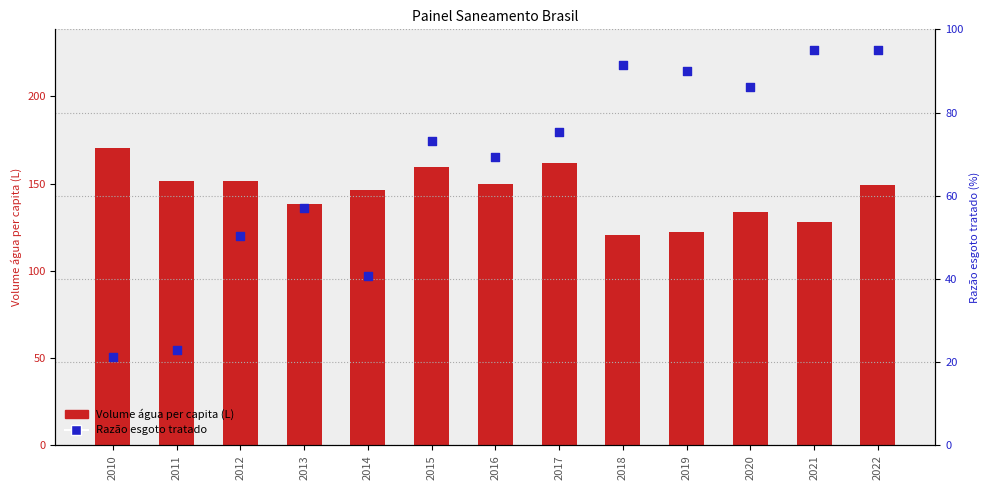

Which series has the widest spread of Y values?

Razao esgoto tratado